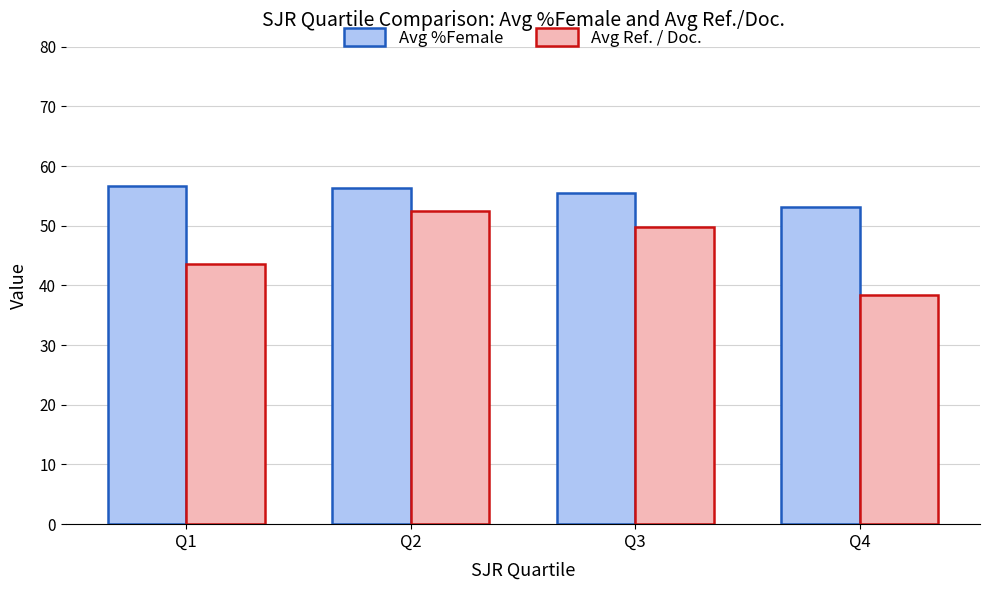

How many series are shown in this chart?

2